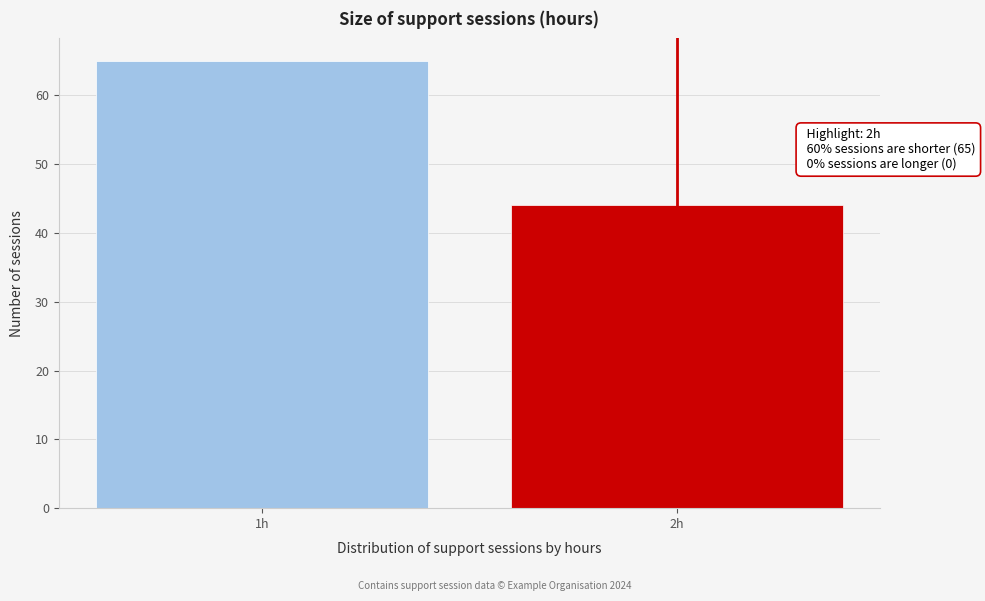

Reading left to right, transcribe all the data shown in this chart.

1h=65	2h=44